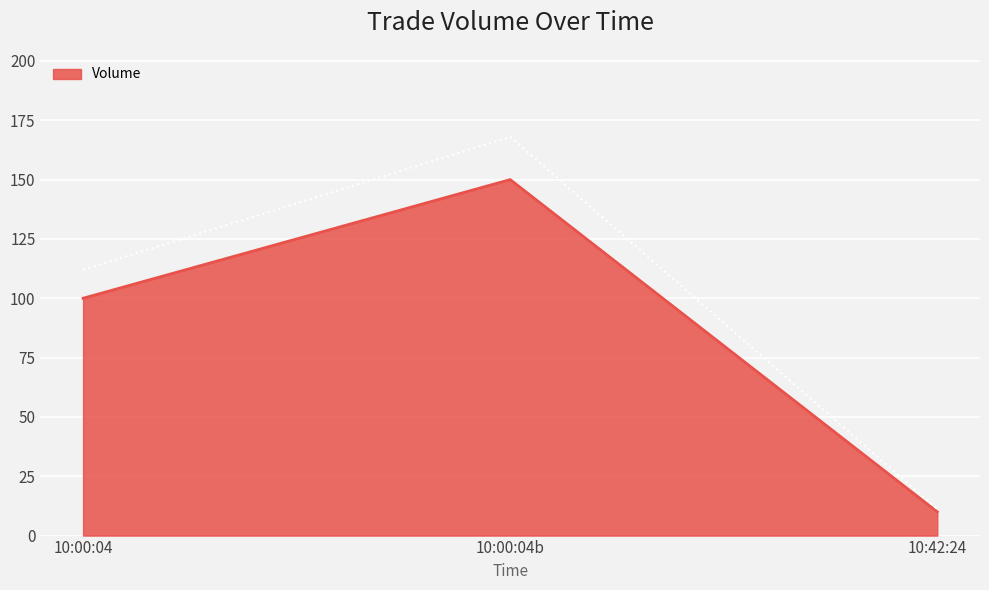

Which category has the lowest value in the Volume series?

10:42:24